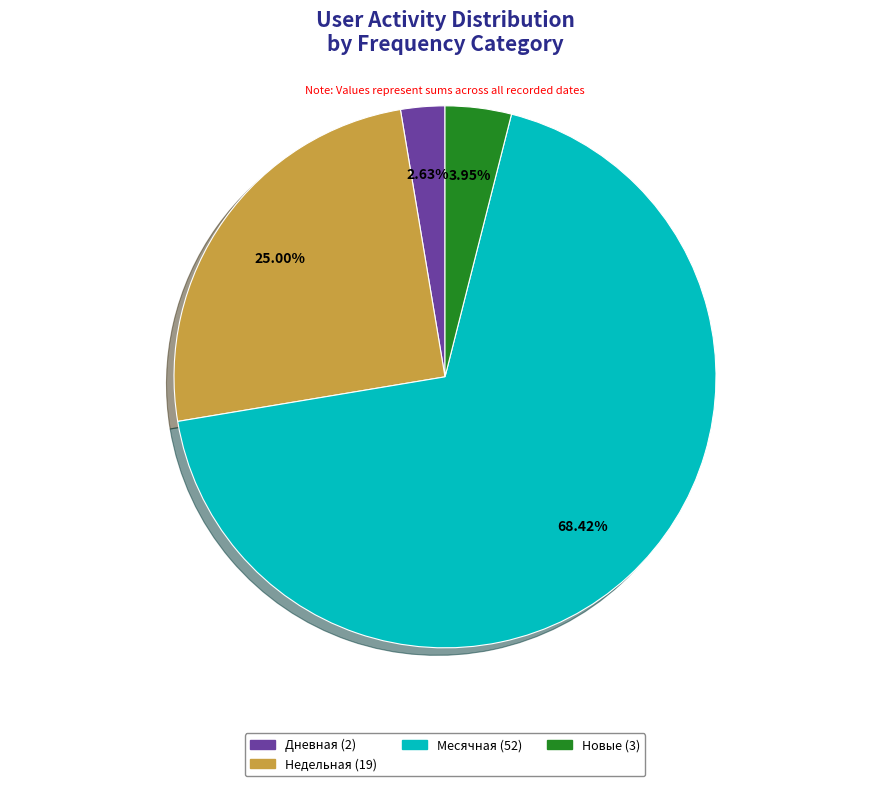

Is there a majority slice in this chart?

Yes